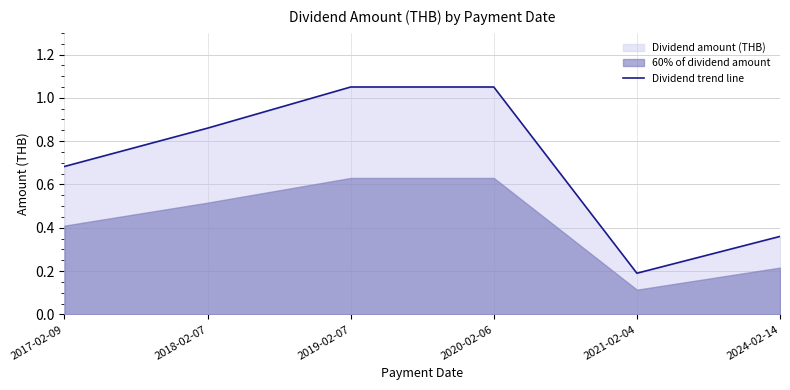

What is the difference between the maximum and minimum values?

0.9